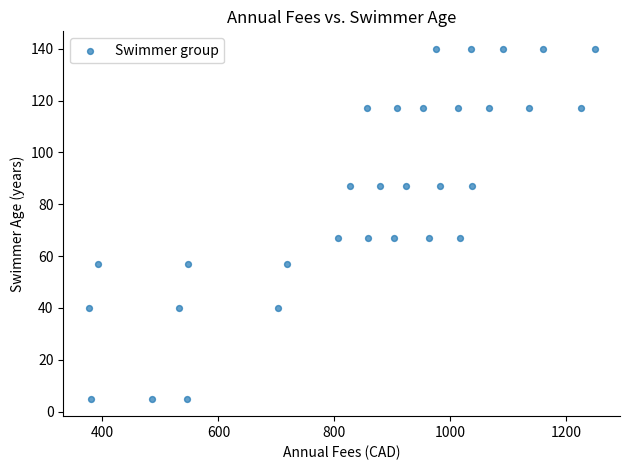

What is the range of X values (max minus min)?

873